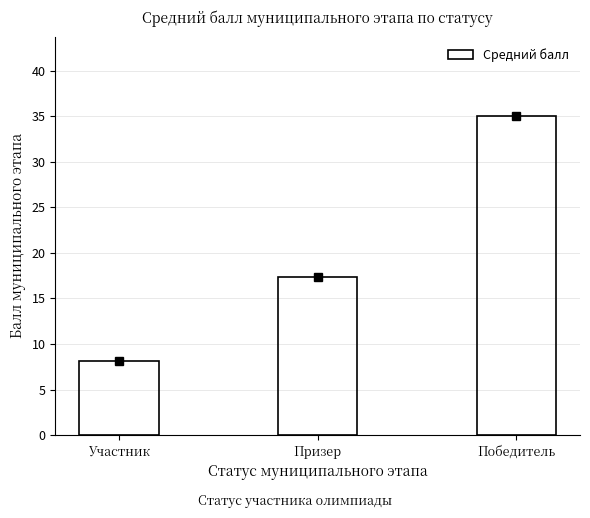

What is the value of the 2nd bar from the left?

17.3